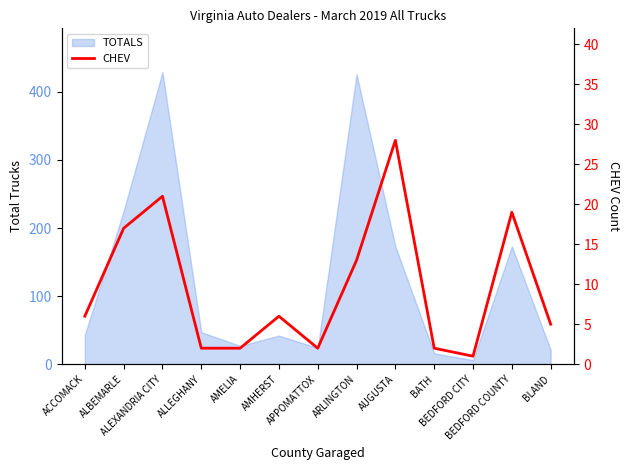

How many interior local peaks (higher than both neighbors) does the data have?

4